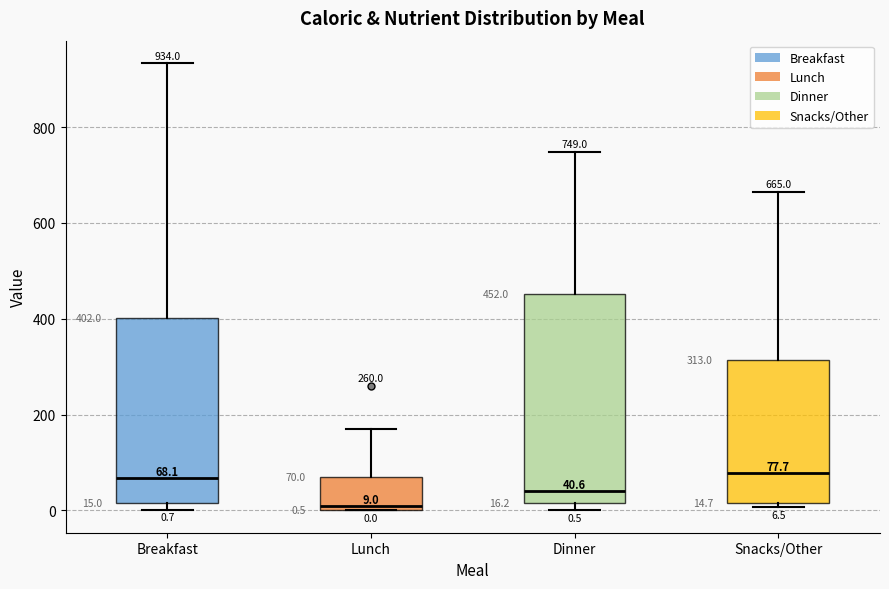

Which box is the tallest, from its lower edge to its upper edge?

Dinner